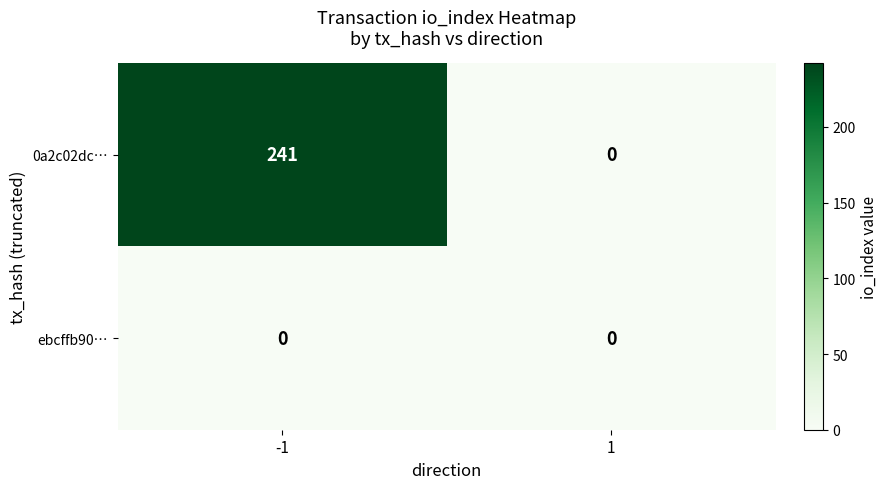

What is the total value across all series at -1?

241